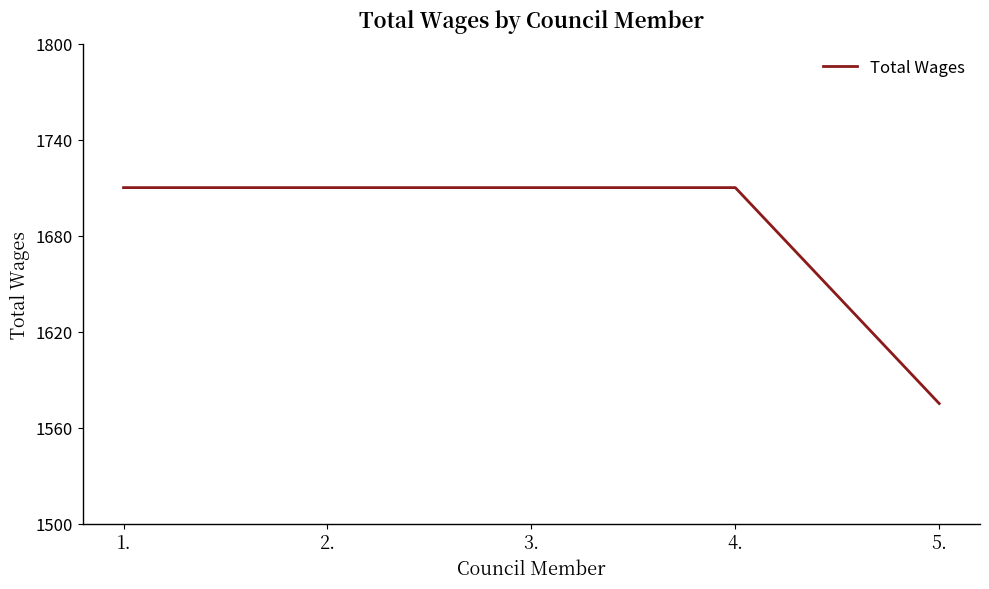

Is it true that the value at 4. is 1710?

True